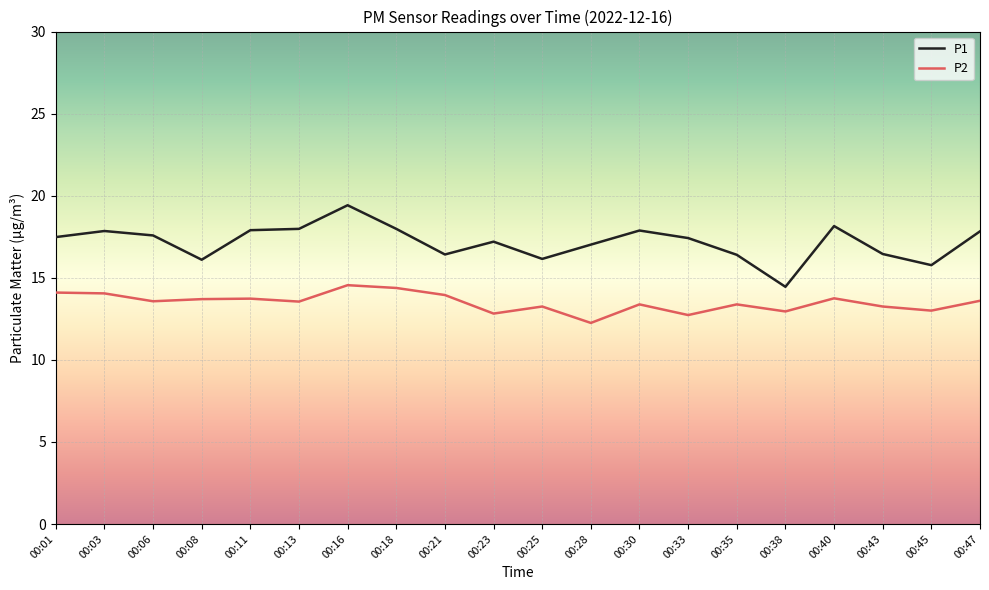

Where is the first local minimum for P1?

00:08